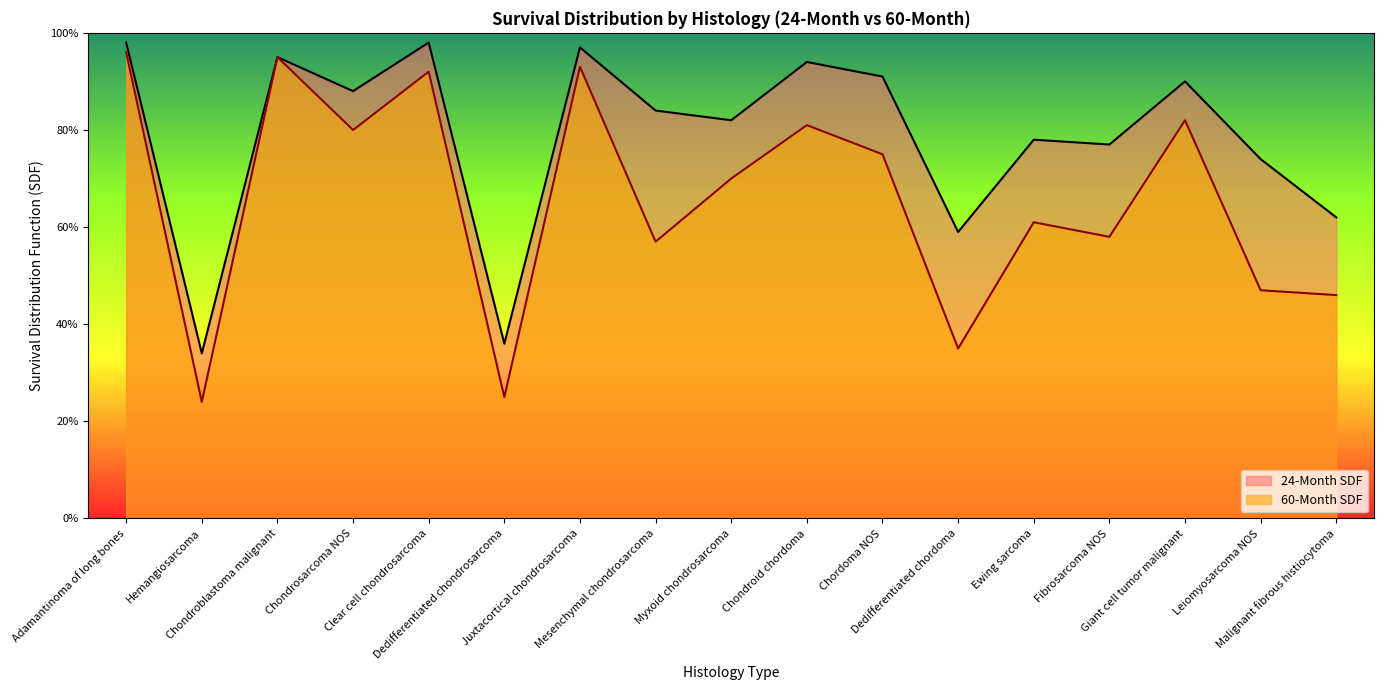

List the series in order of their overall mean, lowest first.

60-Month SDF, 24-Month SDF